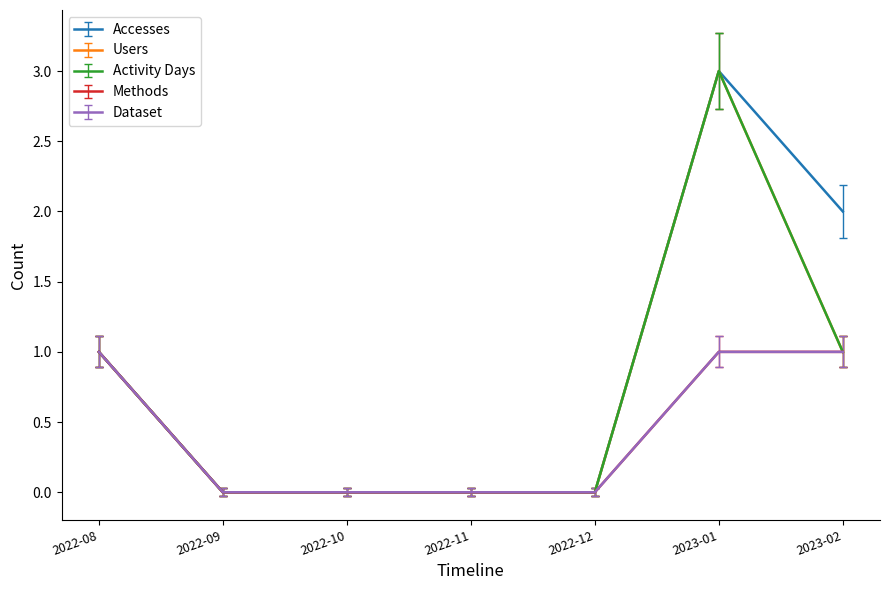

Read the Users value at 2023-02.

0.9